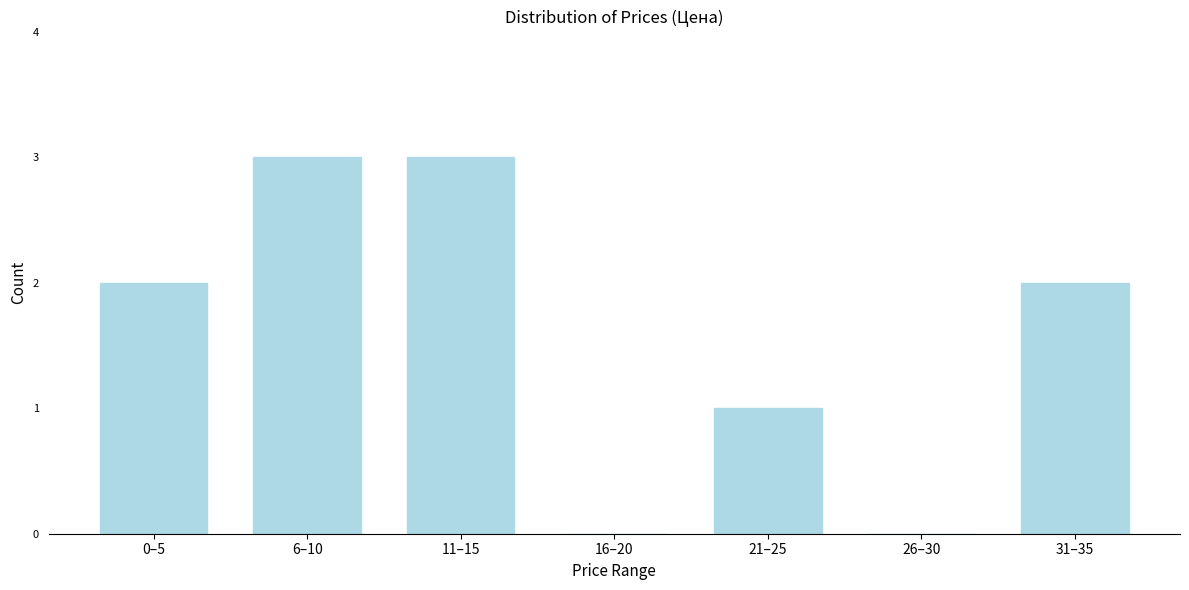

Reading right to left, list all the values displayed in this chart.

31–35=2	26–30=0	21–25=1	16–20=0	11–15=3	6–10=3	0–5=2